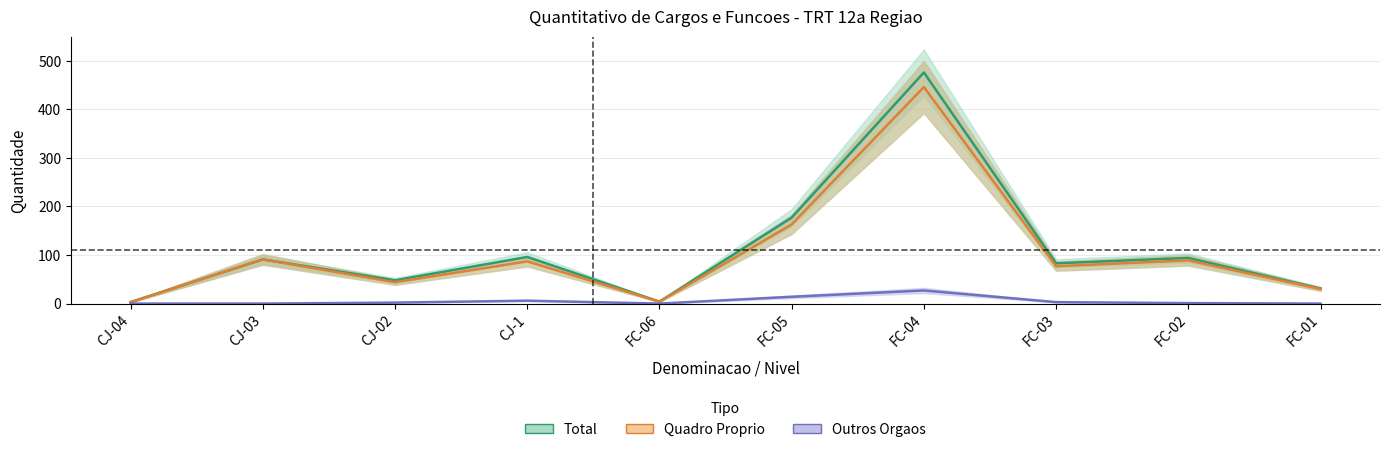

Read the Total value at FC-05.

177